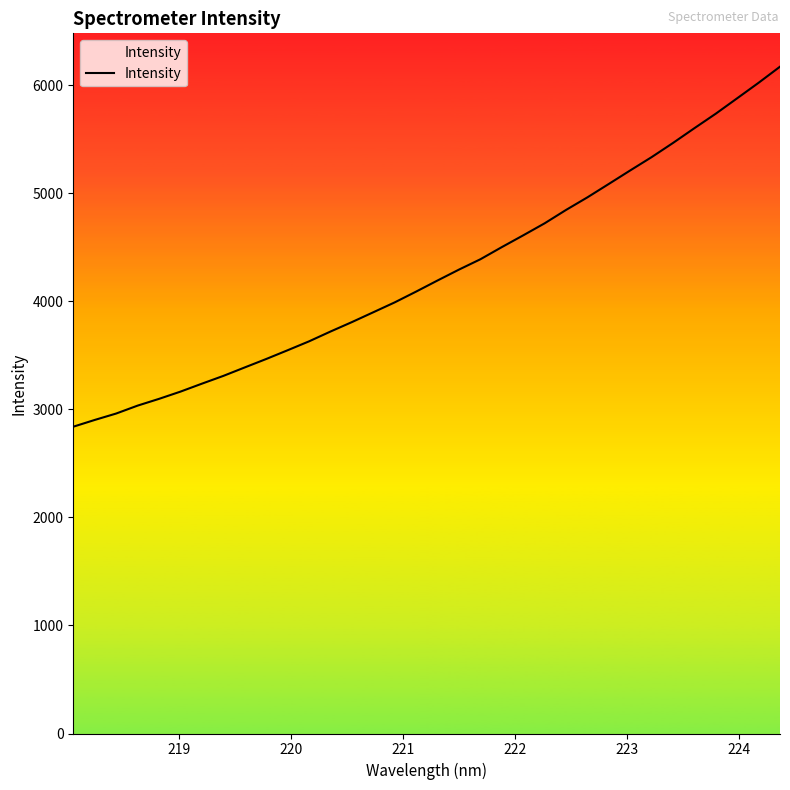

What is the maximum value shown in the chart?

6173.9